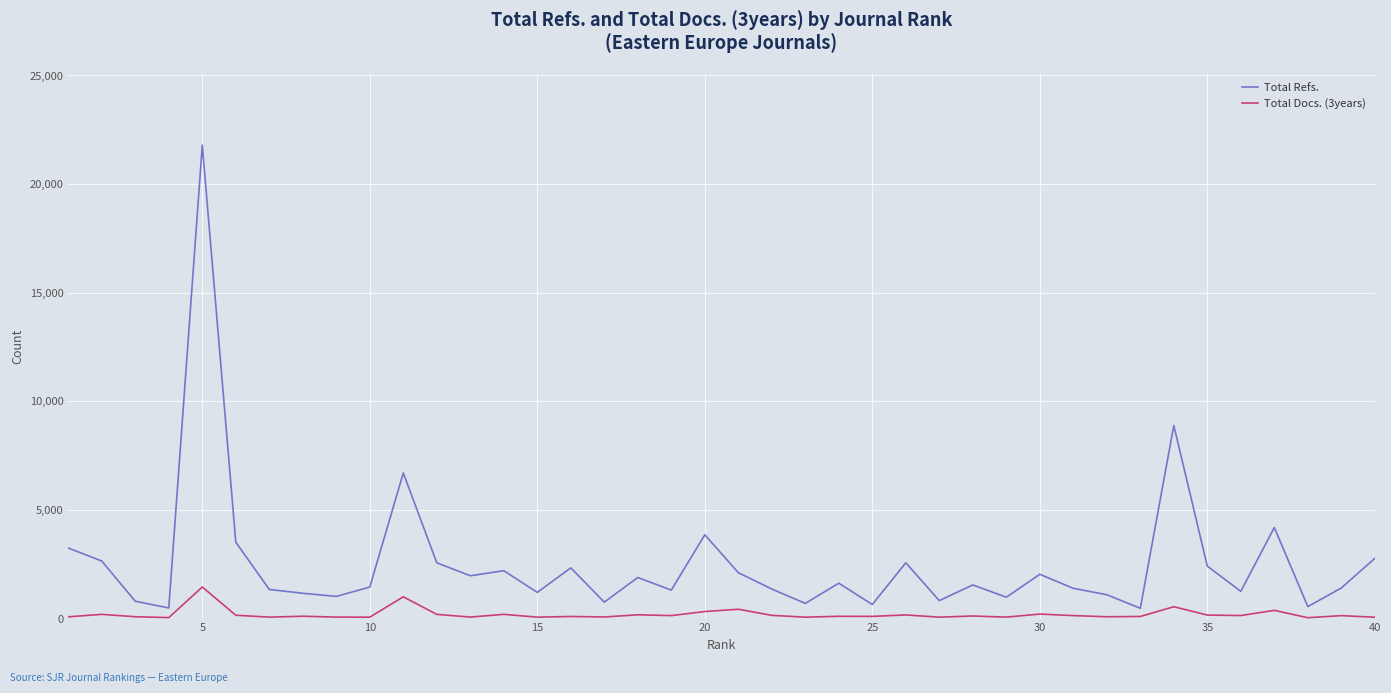

Which series has the widest spread of values?

Total Refs.